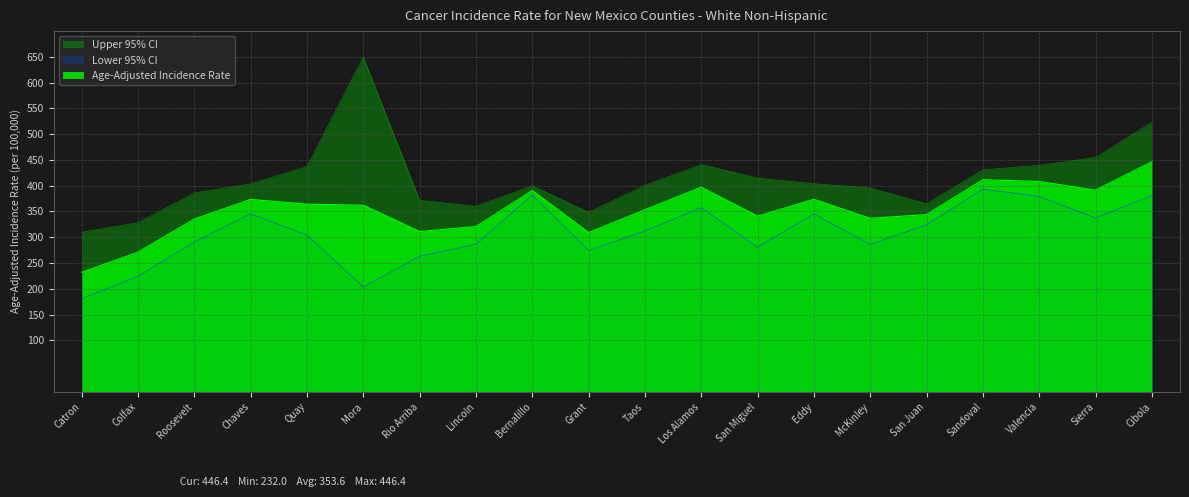

Which series has the largest range (max minus min)?

Upper 95% CI